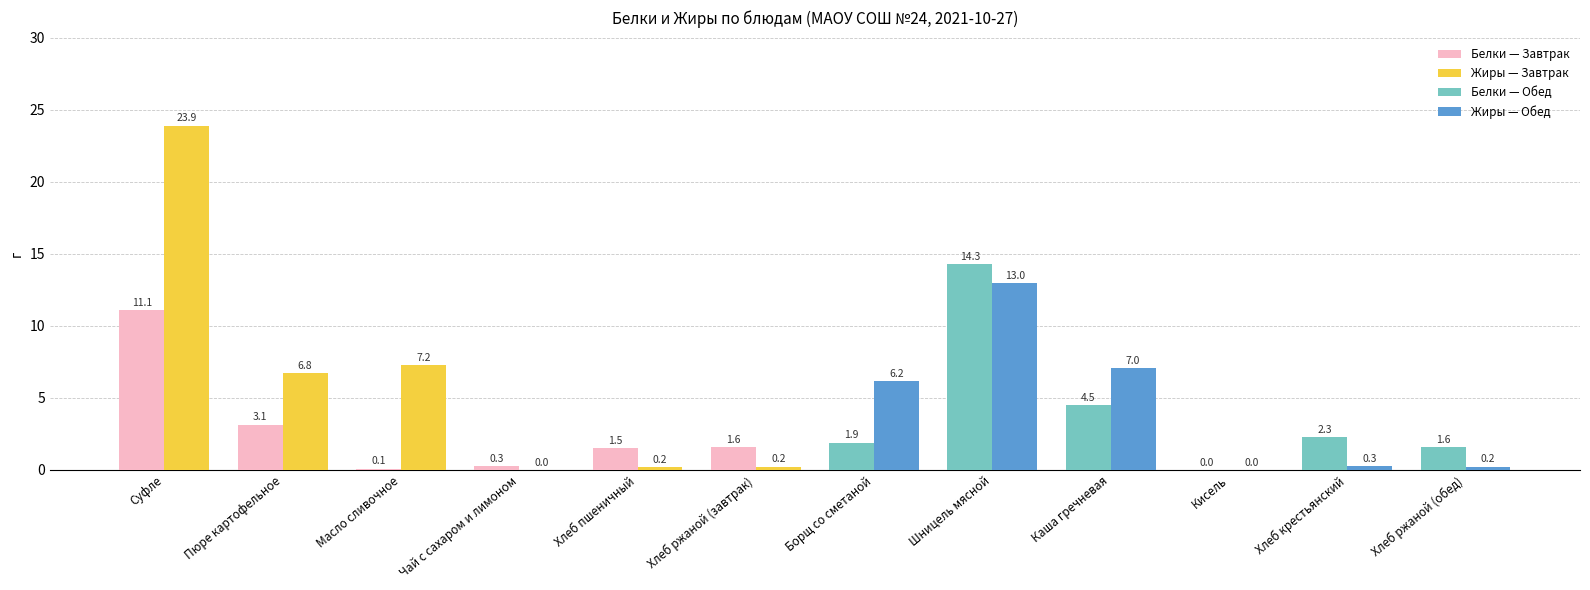

What is the total value across all series at Хлеб ржаной (завтрак)?

1.8